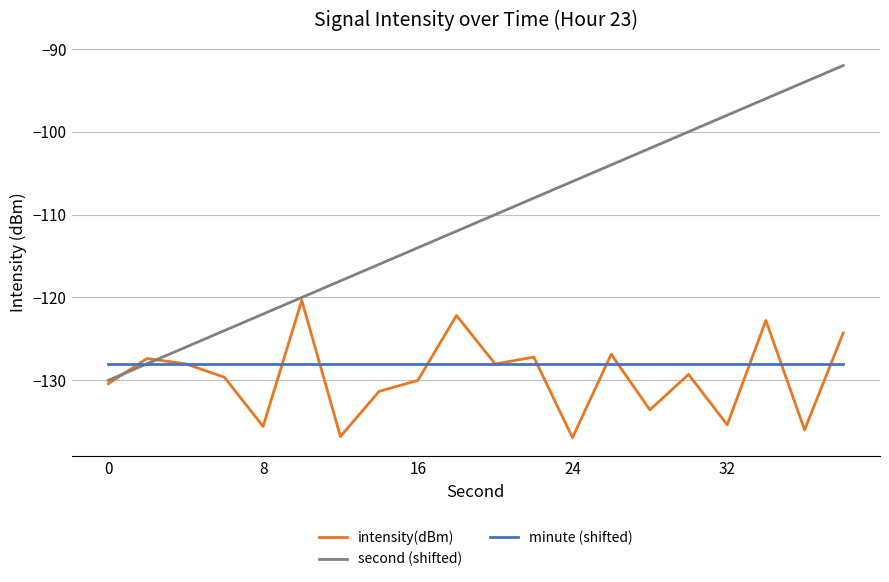

Rank the series by their maximum value, from lowest to highest.

minute (shifted), intensity(dBm), second (shifted)